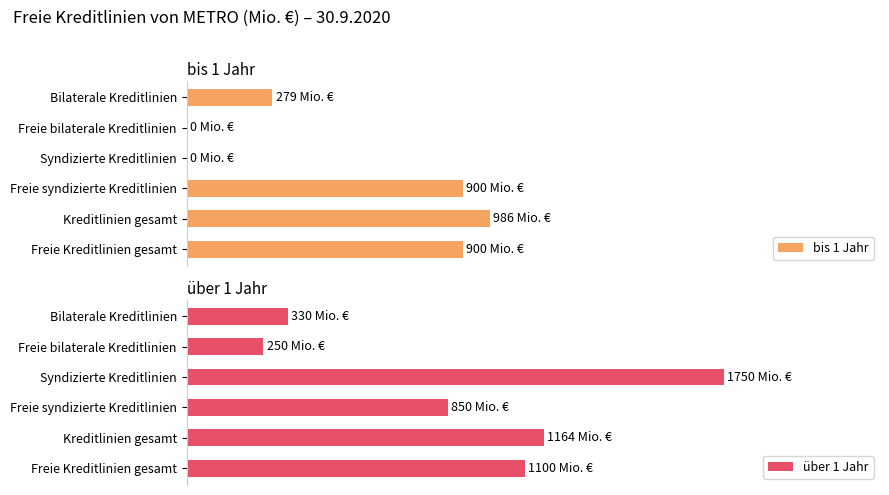

Rank the series by their average value, from highest to lowest.

über 1 Jahr, bis 1 Jahr